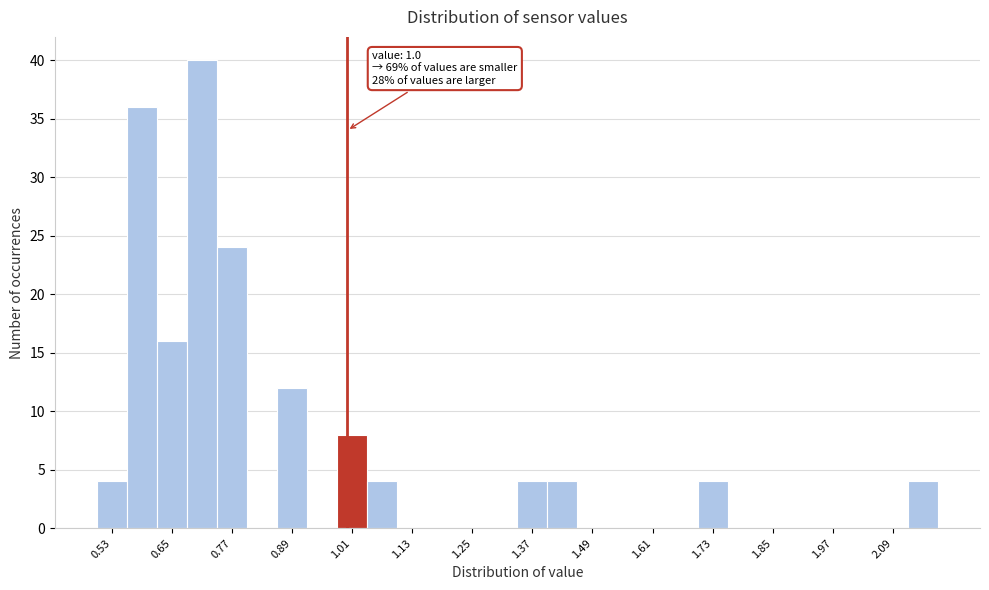

Around what value on the x-axis is the tallest bar? Give the approximate position of its centre, as read against the axis.

0.72